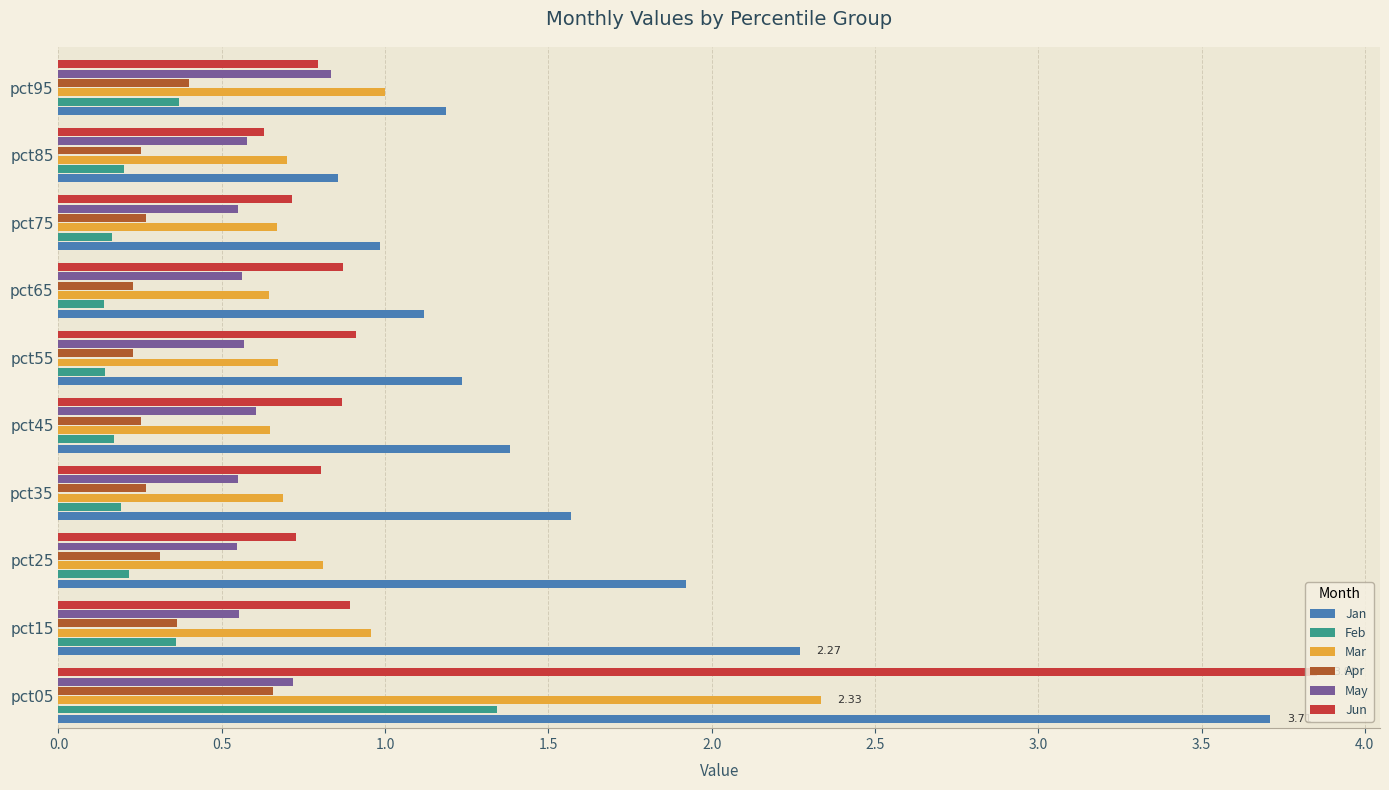

How many distinct data groups are displayed?

6